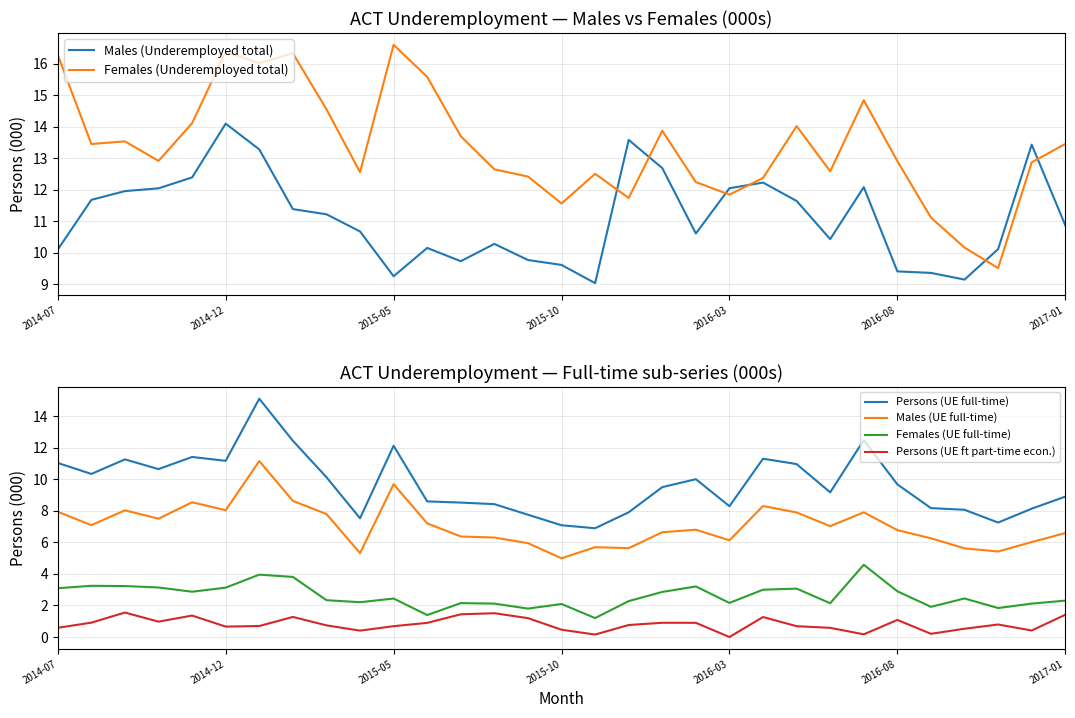

What is the difference between the highest and lowest values at 17?

12.8